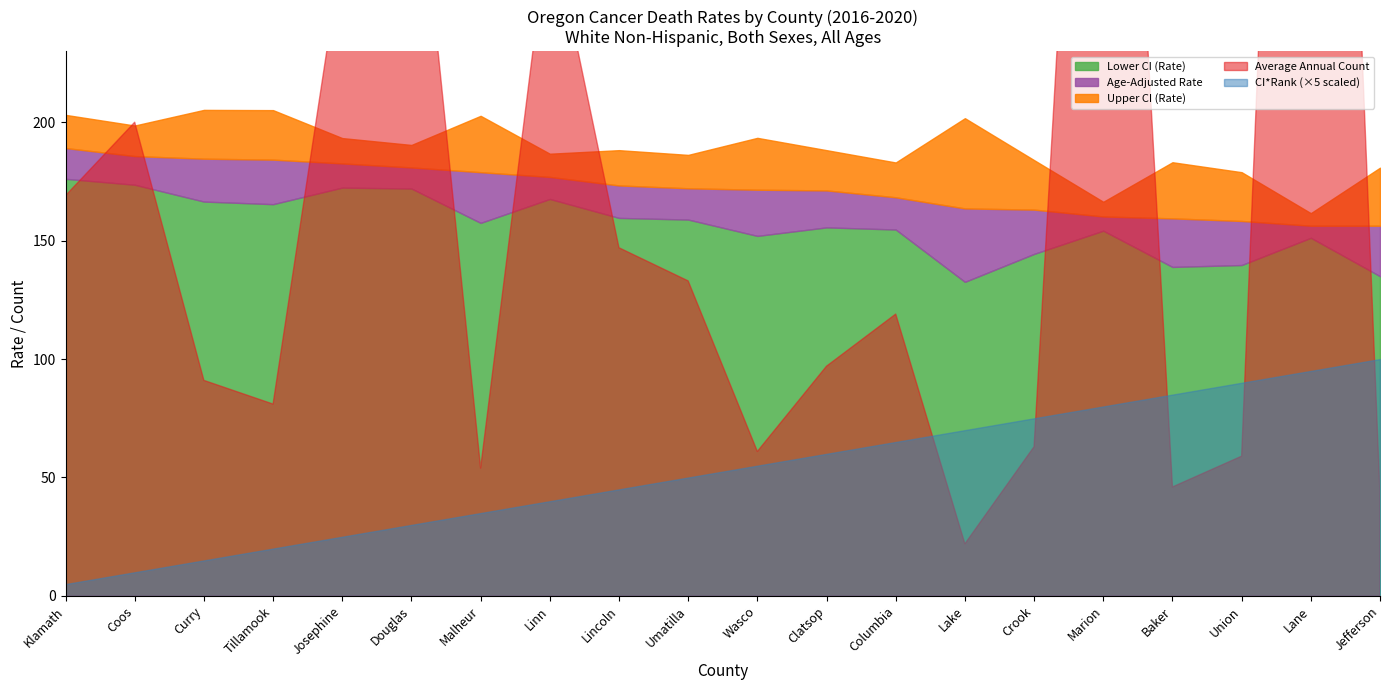

Is the value of Age-Adjusted Rate at Malheur greater than the value of Average Annual Count at Lincoln?

Yes